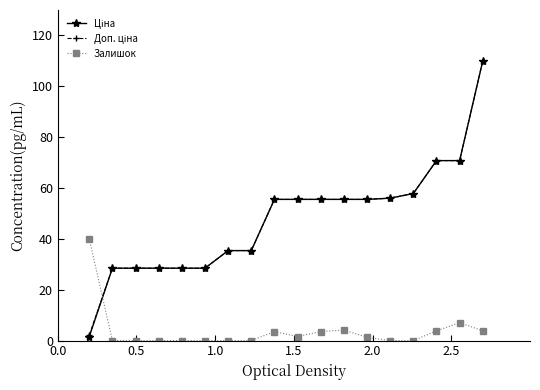

True or false: Залишок has more than 2 interior local peaks.

True